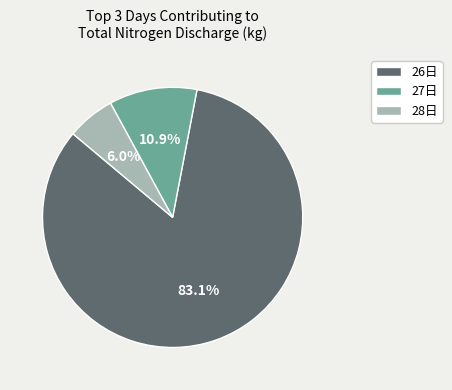

What percentage is NOT represented by 26日?

16.9%